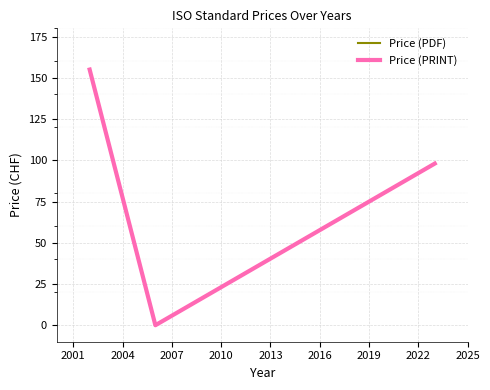

What is the maximum value for Price (PDF)?

155